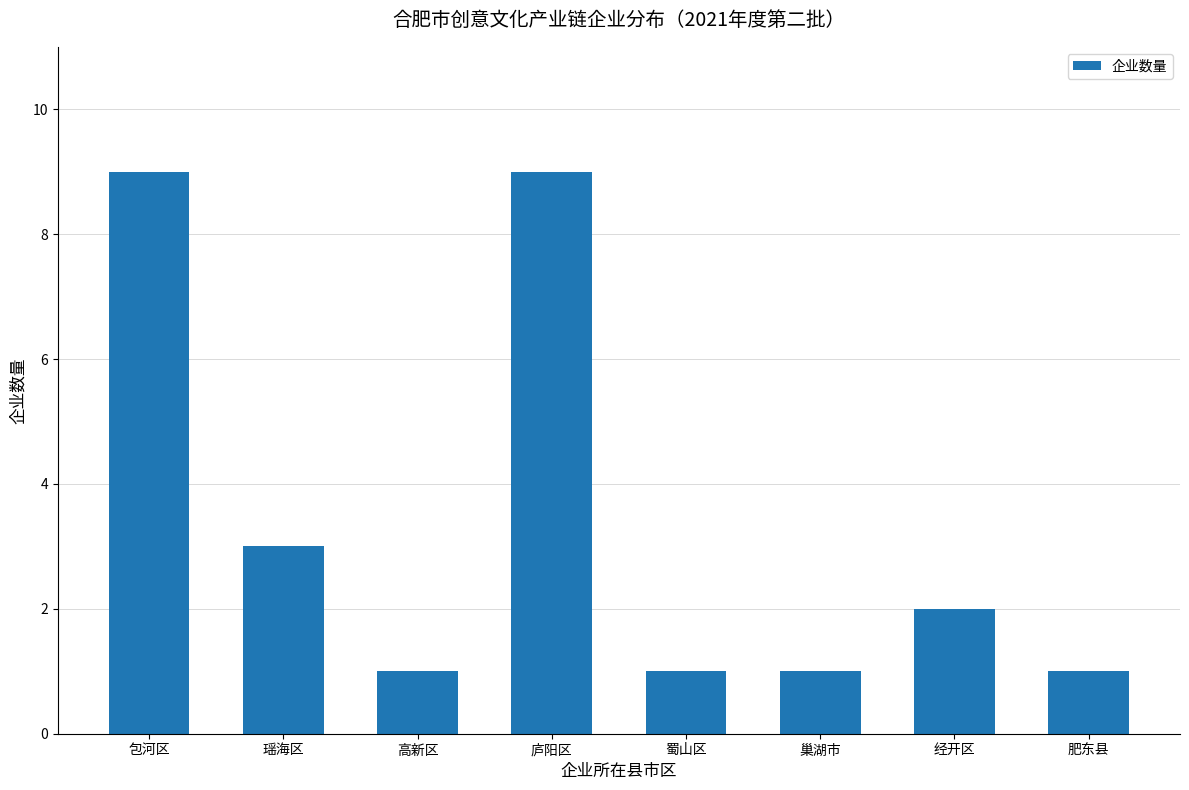

What is the ratio of the value at 包河区 to the value at 蜀山区?

9.0